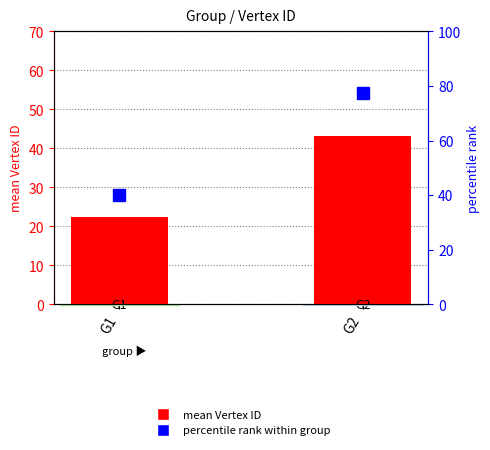

How many groups of bars are there?

2